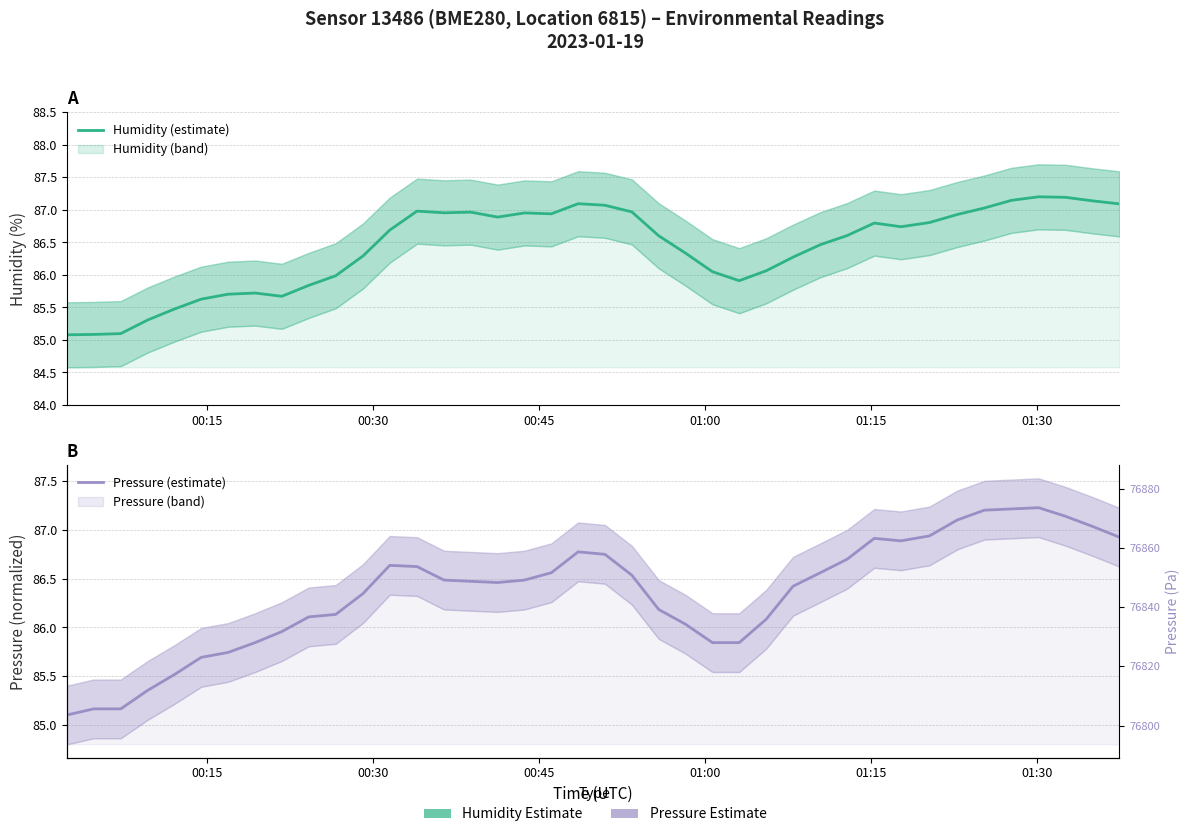

Which series has the largest range (max minus min)?

Humidity (estimate)